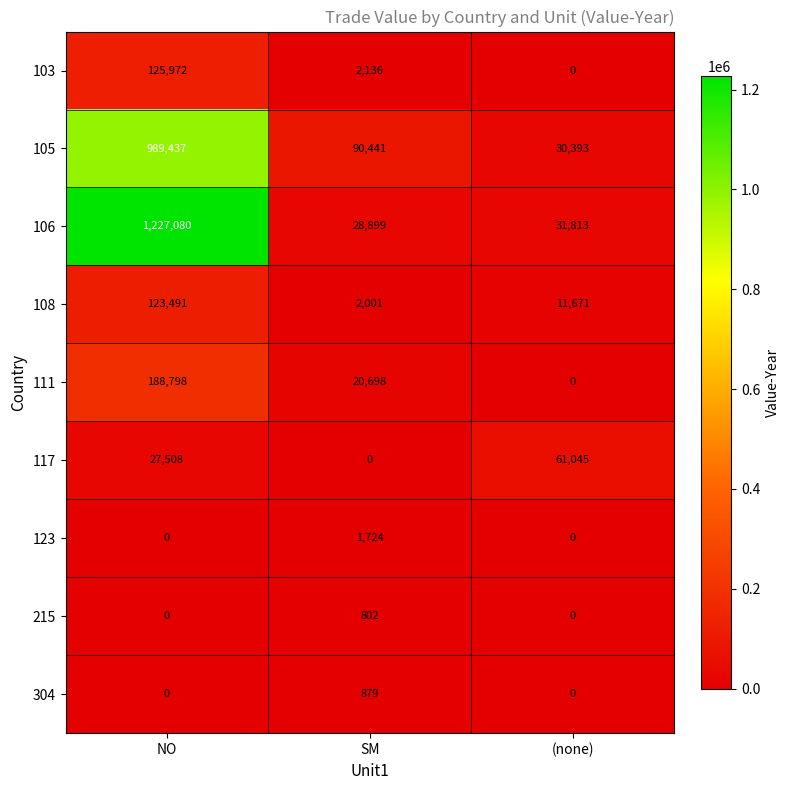

What is the sum of all 105 values?

1110271